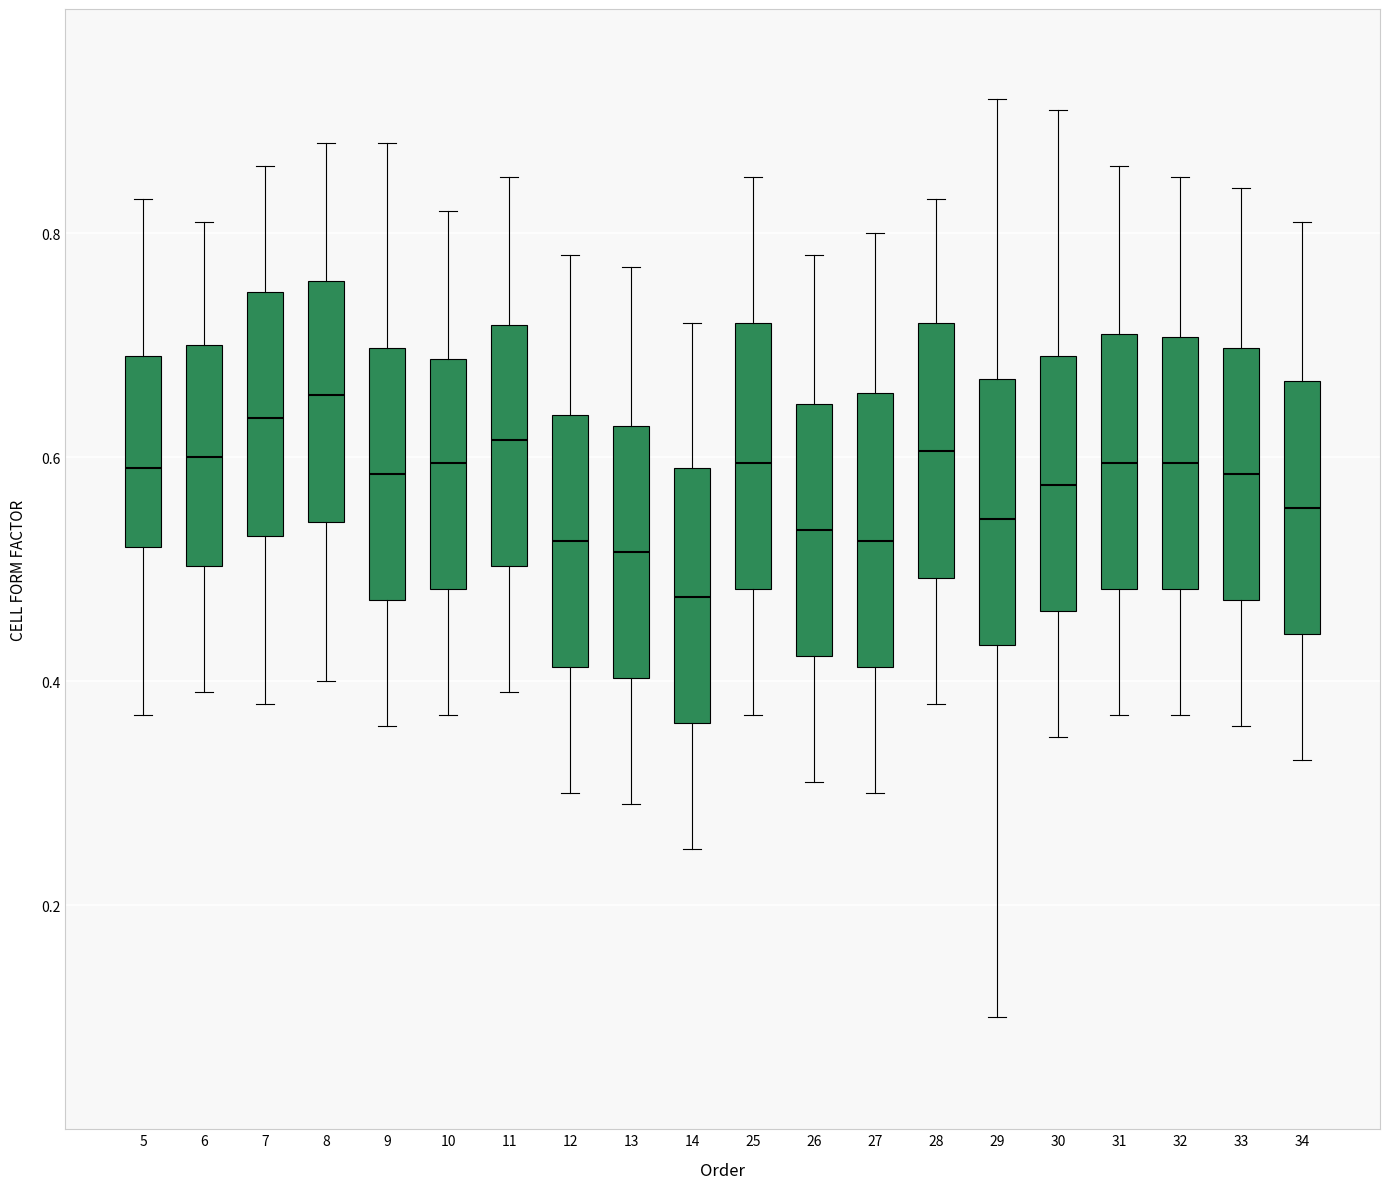

Which box's median line is the lowest?

14